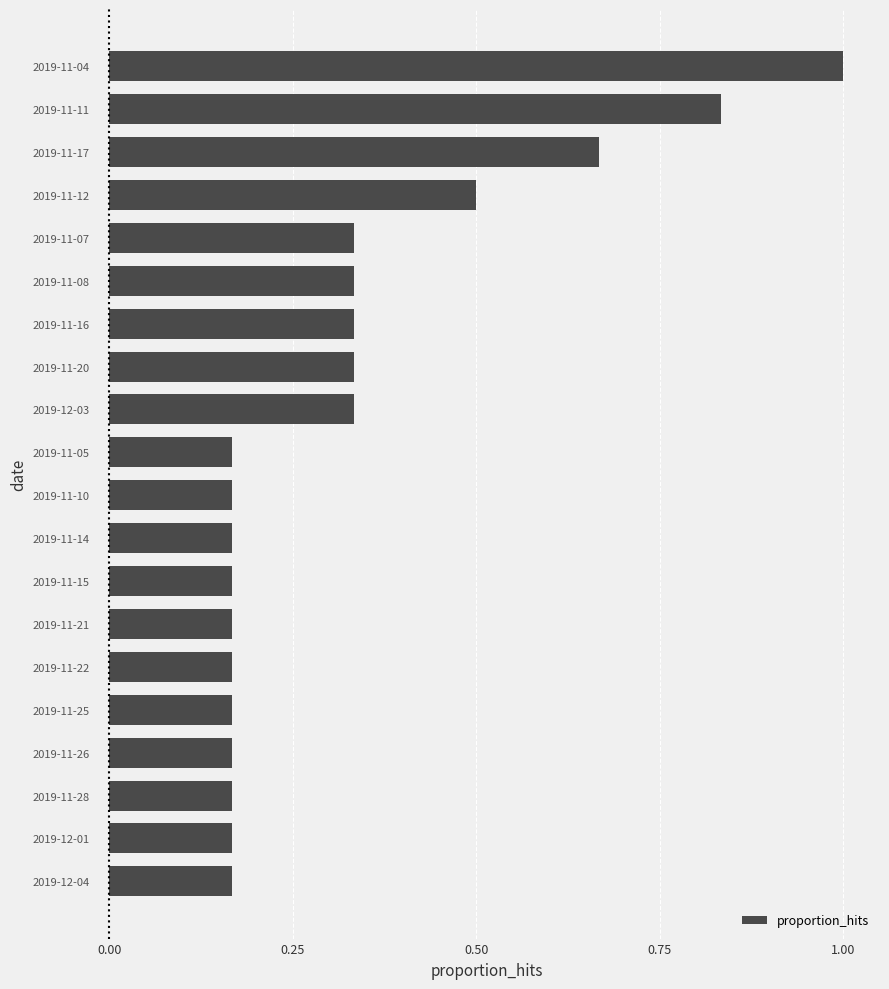

At which category does the chart reach its peak across all series?

2019-11-04